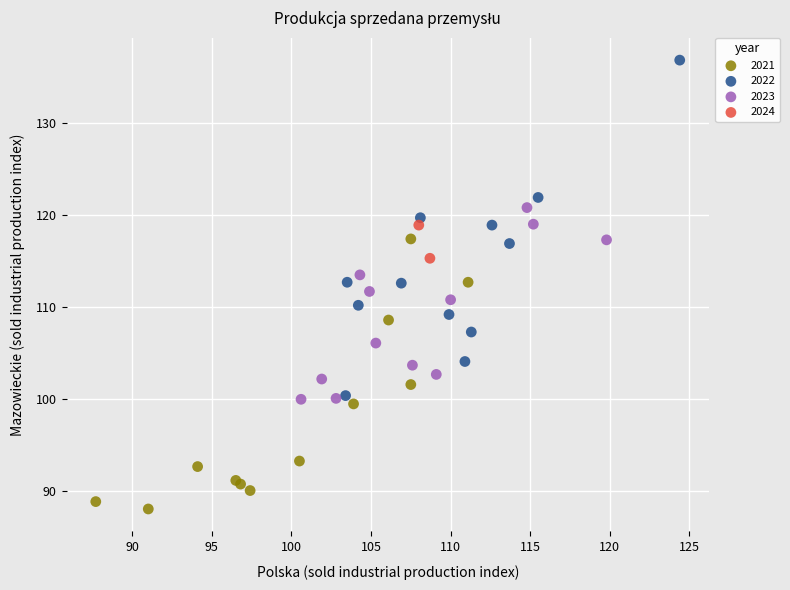

Which series reaches the maximum Y coordinate?

2022